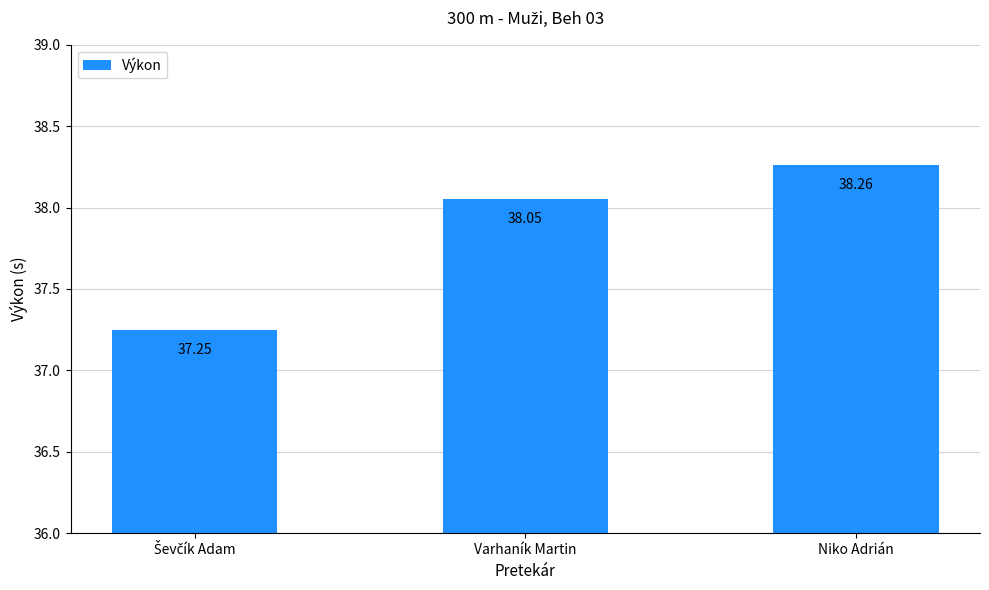

What value does the data have at Niko Adrián?

38.3